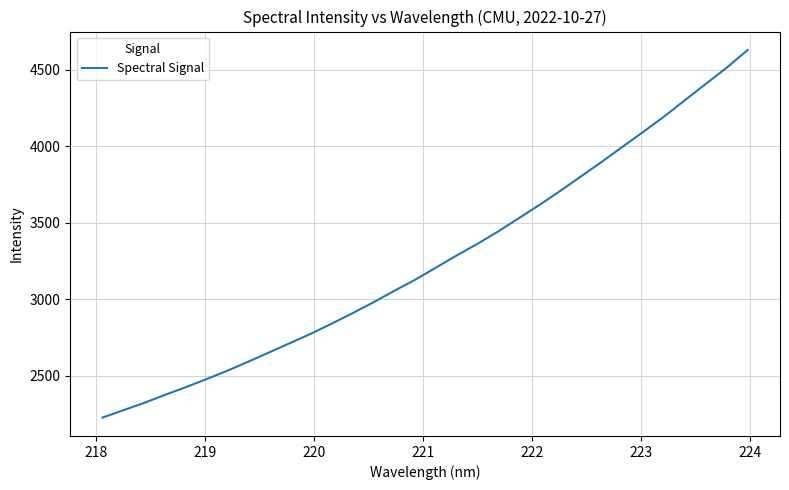

What is the greatest value displayed?

4630.8